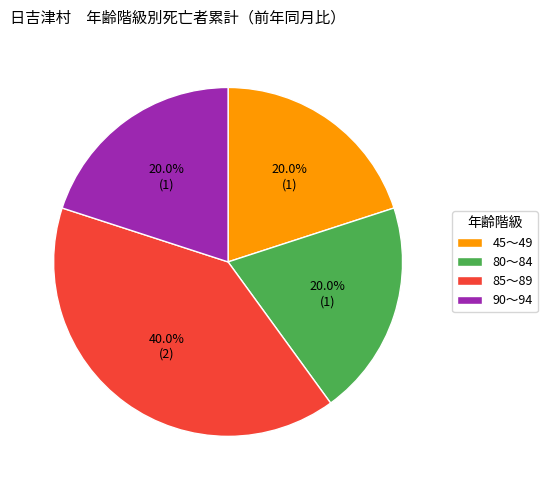

To the nearest percent, what is the difference between the 85～89 and 80～84 slice percentages?

20%